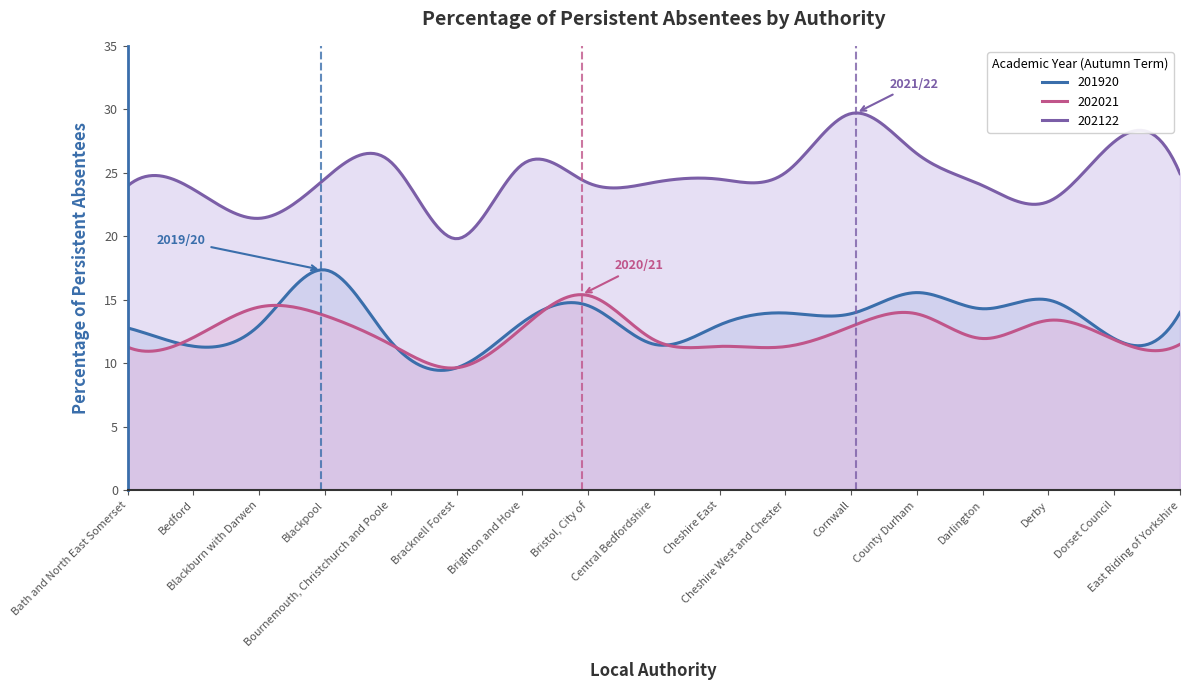

What is the sum of the 202122 values at Central Bedfordshire and Bournemouth, Christchurch and Poole?

50.1